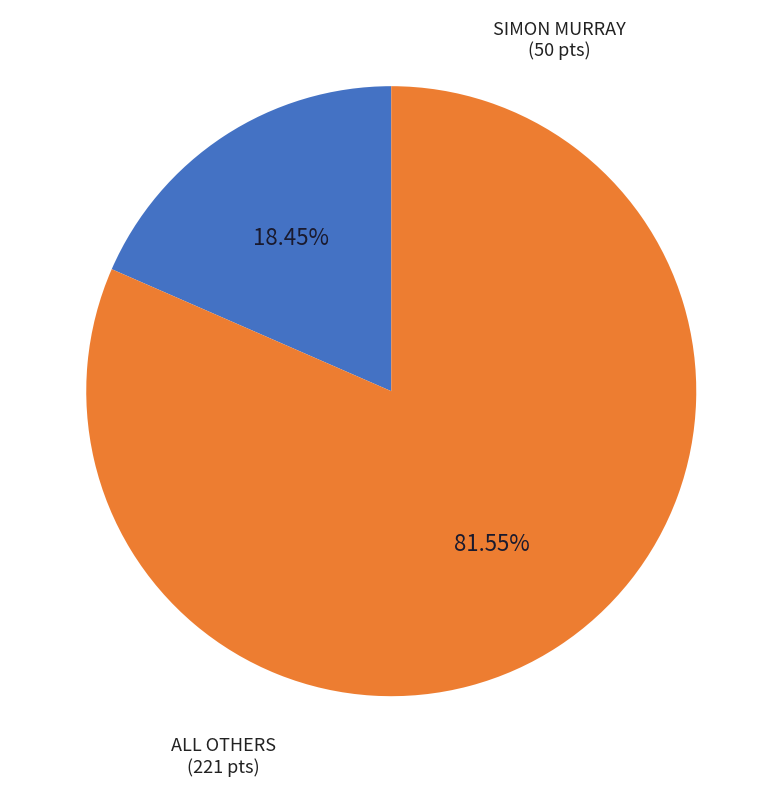

Is there a majority slice in this chart?

Yes